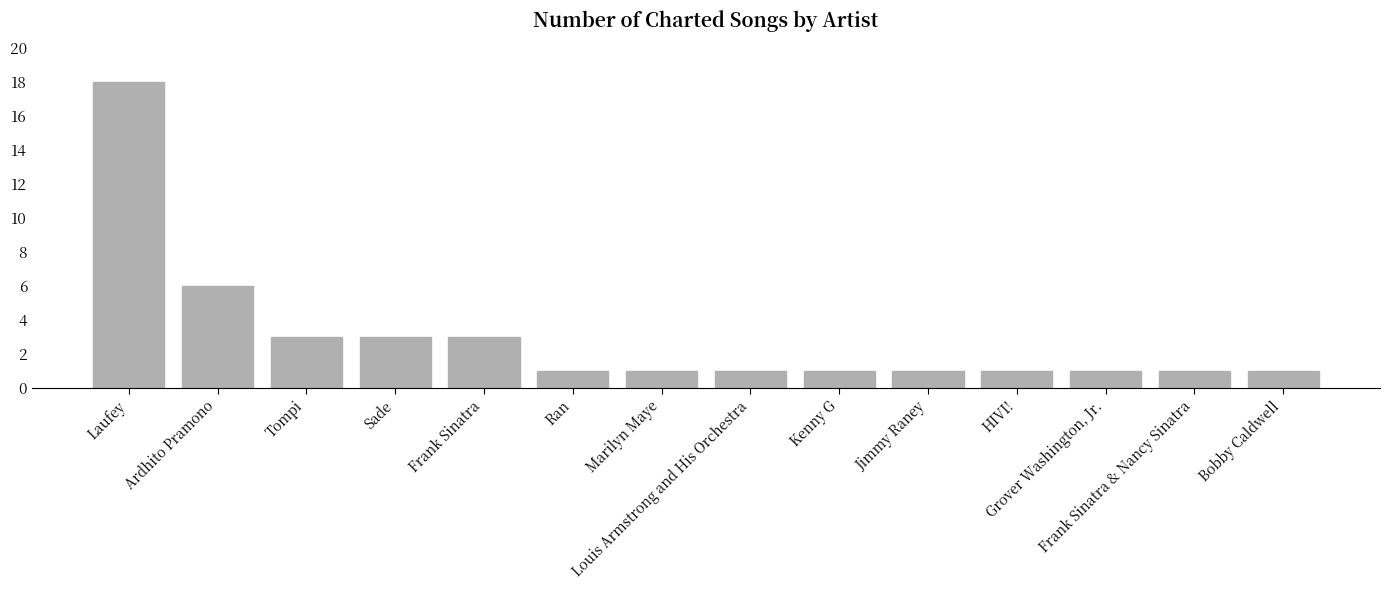

How many bars are there in total?

14